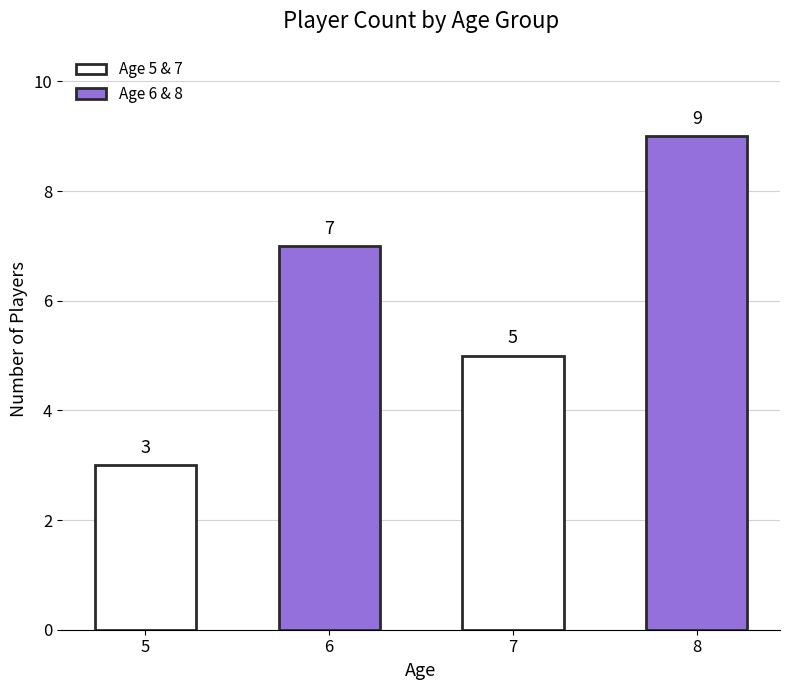

What value does the data have at 6?

7